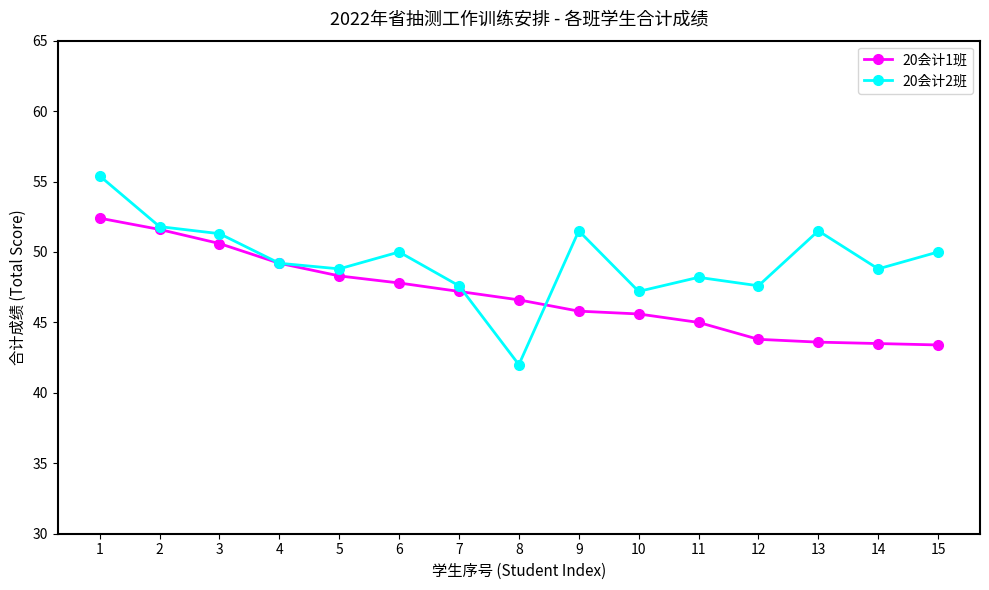

List the series in order of their peak value, highest first.

20会计2班, 20会计1班